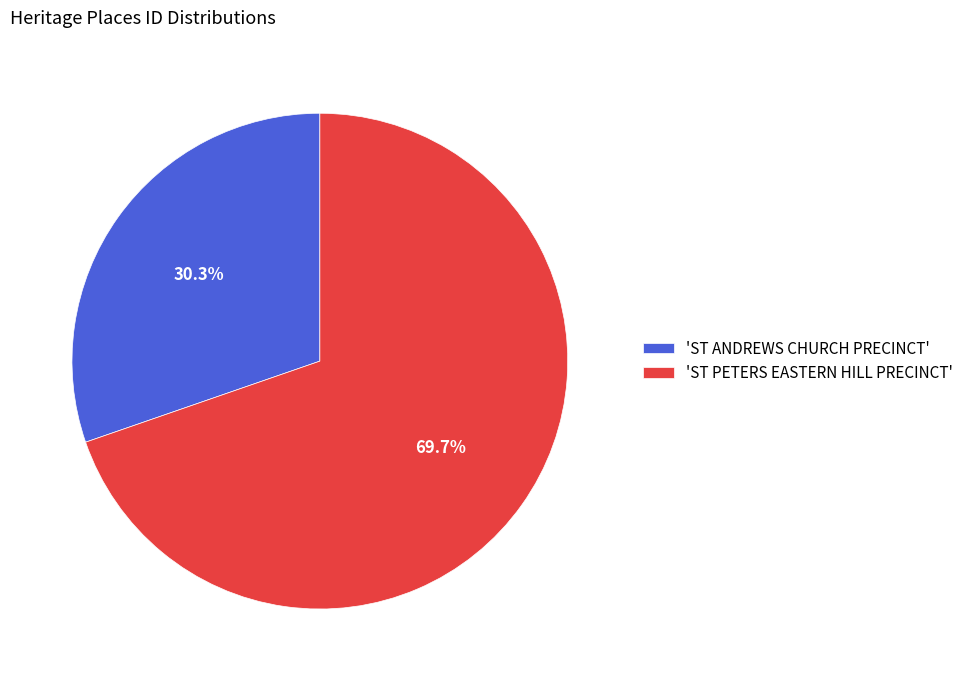

Approximately how many times larger is the value at 'ST PETERS EASTERN HILL PRECINCT' compared to 'ST ANDREWS CHURCH PRECINCT'?

2.3